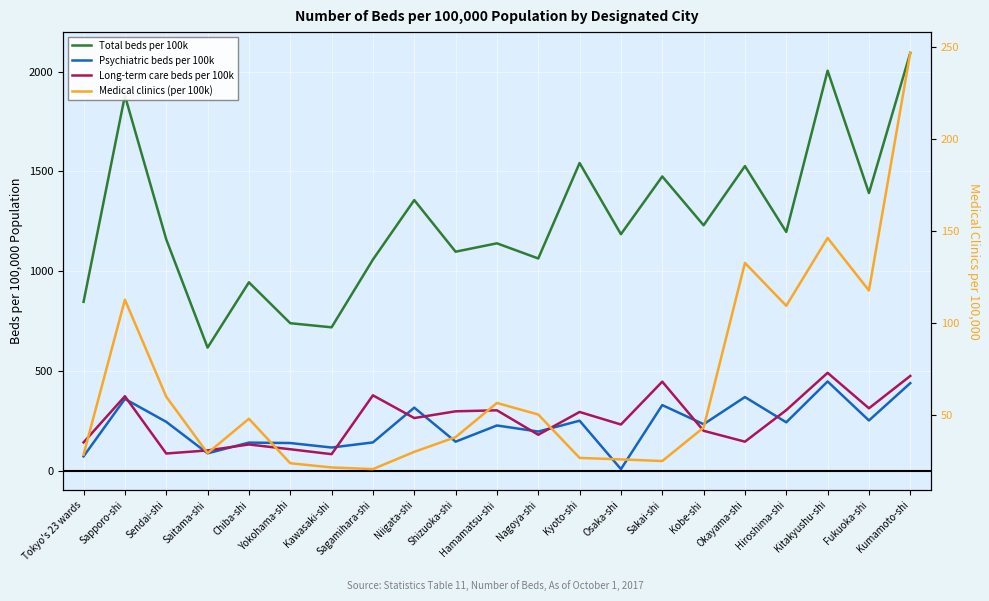

At which label is Total beds per 100k closest to 1355?

Niigata-shi